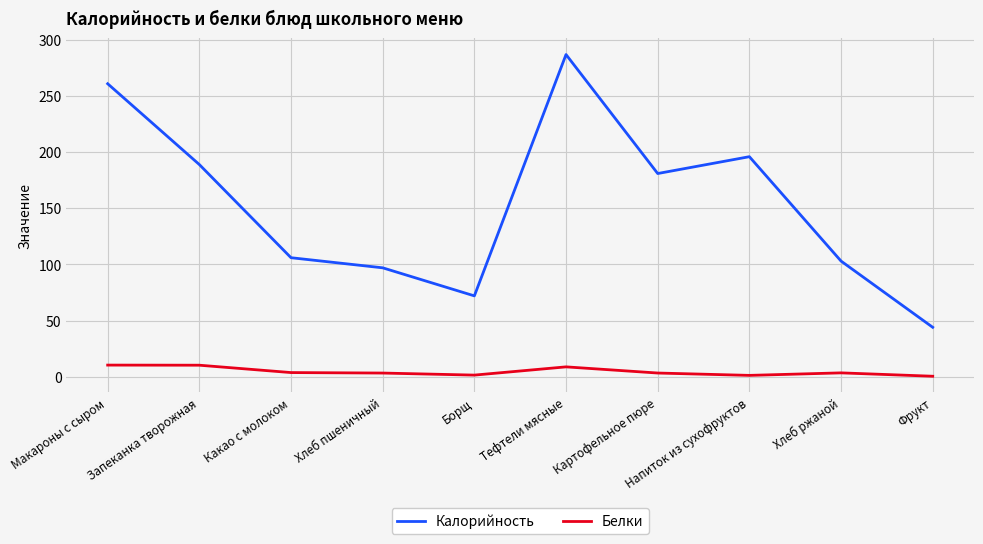

Which category has the highest value across all series?

Тефтели мясные